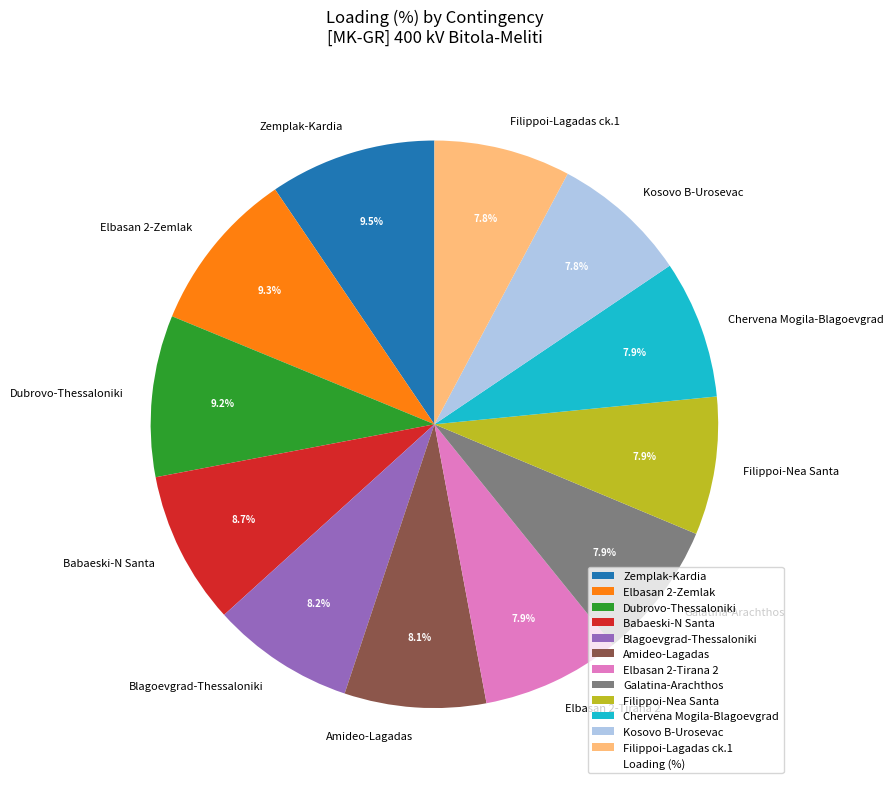

Count the number of slices in the pie.

12